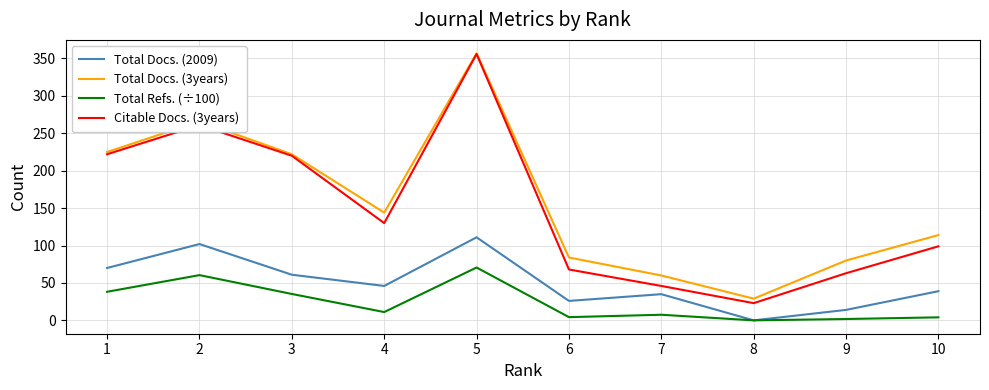

What is the difference between the highest and lowest values at 2?

205.5